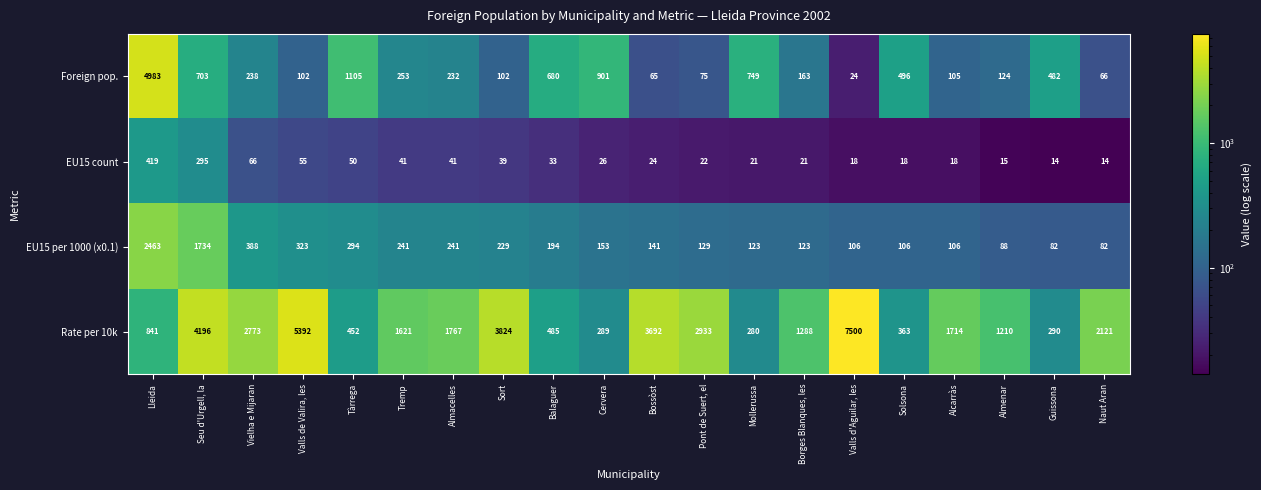

At which category is the sum across all series the highest?

Lleida